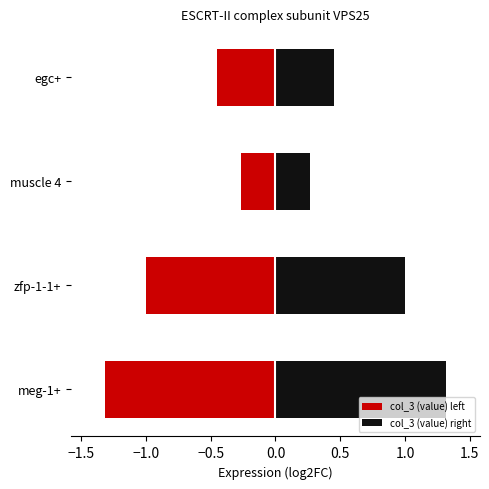

What is the lowest value of the col_3 (value) left series?

-1.3